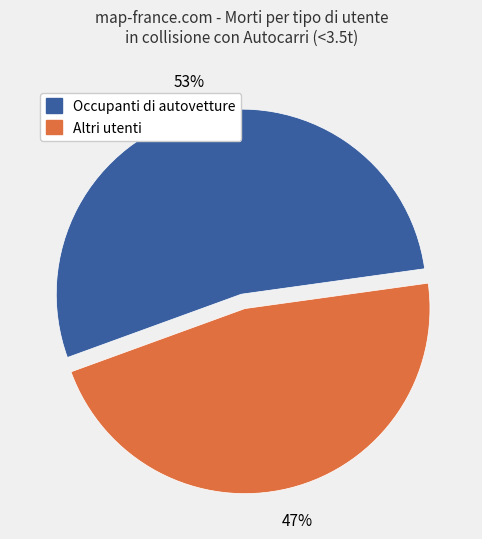

How many segments does this pie chart have?

2